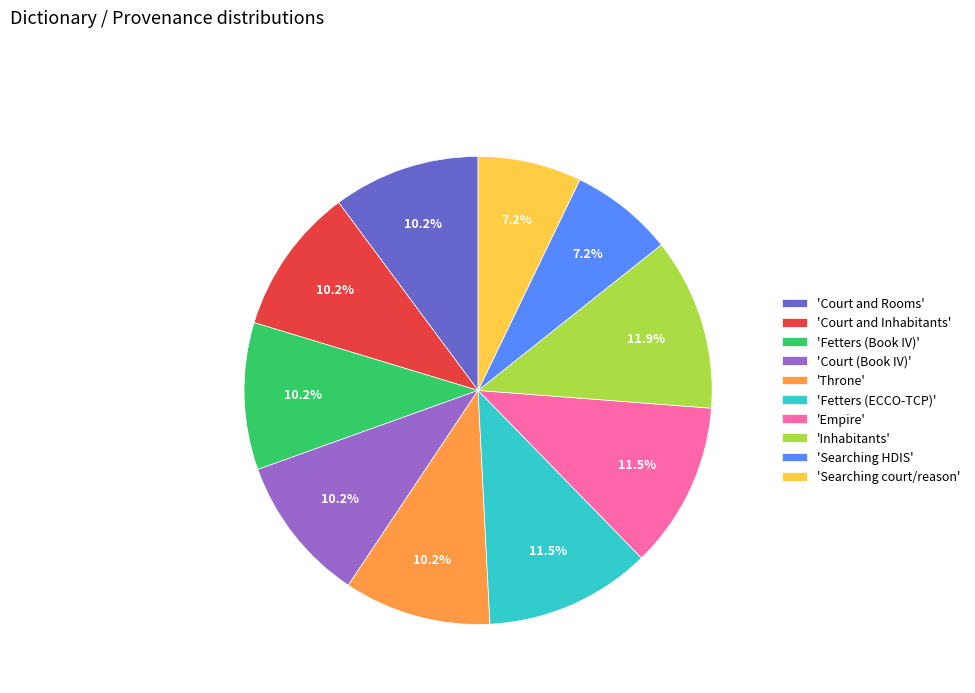

Approximately how many times larger is the value at 'Empire' compared to 'Inhabitants'?

1.0